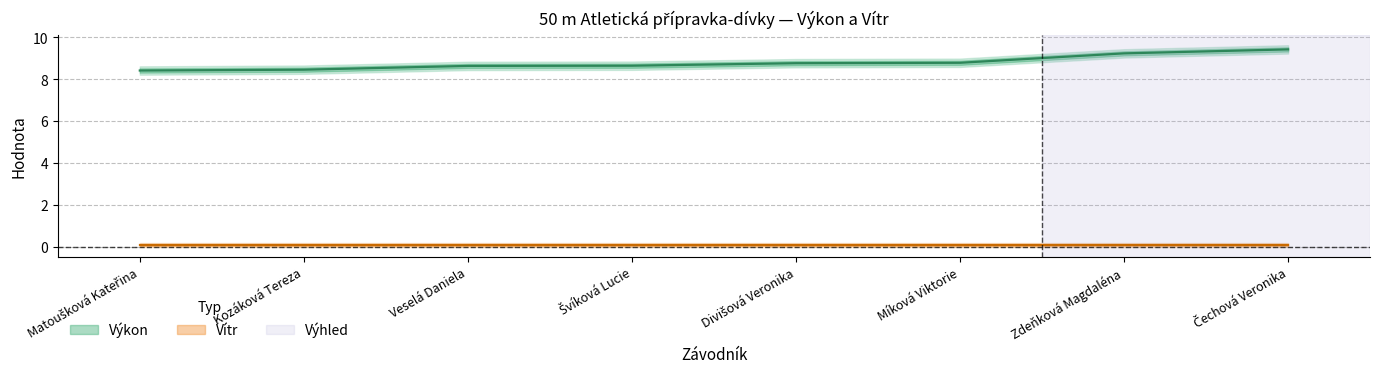

True or false: the data shows 9.4 at Čechová Veronika.

True